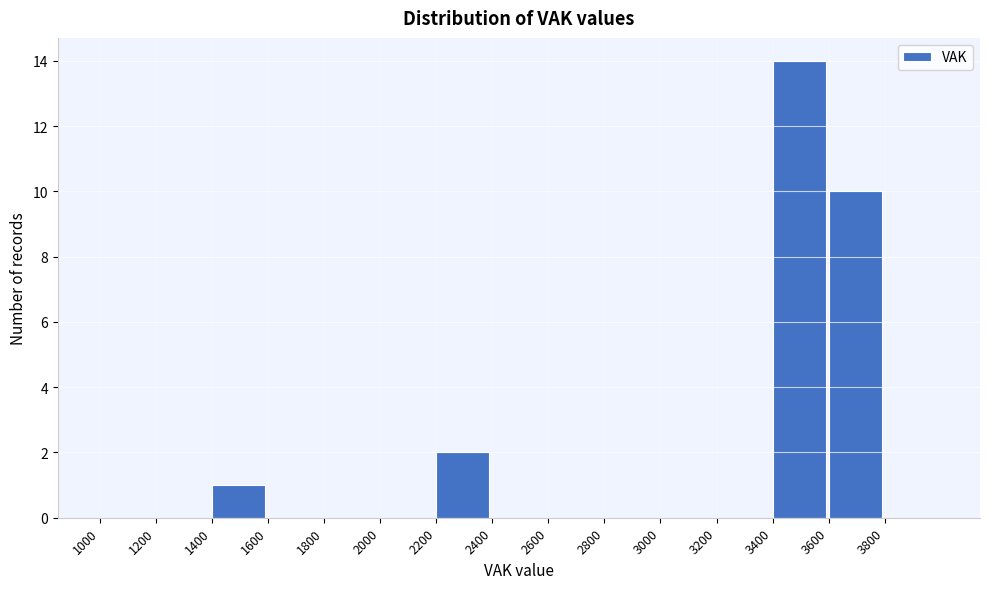

Reading left to right, transcribe this chart: for each bar, give the range it covers on the x-axis and its height. The values are not printed on the chart, so give them approximately, as read against the axis.

1000 to 1200: 0
1200 to 1400: 0
1400 to 1600: 1
1600 to 1800: 0
1800 to 2000: 0
2000 to 2200: 0
2200 to 2400: 2
2400 to 2600: 0
2600 to 2800: 0
2800 to 3000: 0
3000 to 3200: 0
3200 to 3400: 0
3400 to 3600: 14
3600 to 3800: 10
3800 to 4000: 0